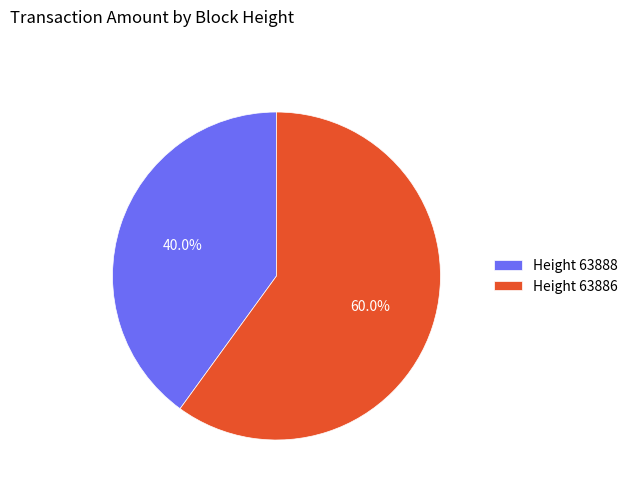

Which slice represents more than half of the pie?

Height 63886